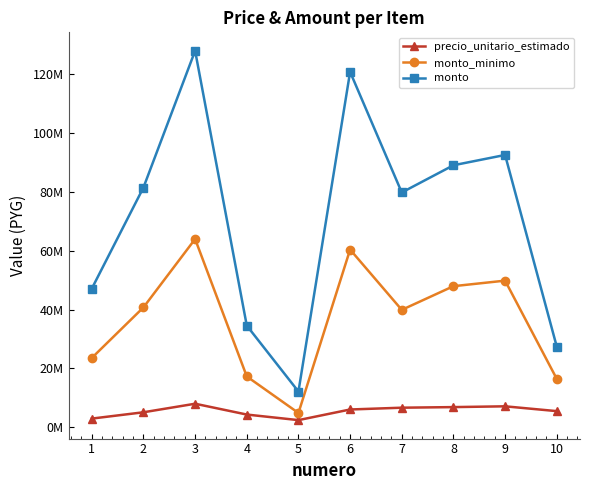

What are all the series names shown in the legend?

precio_unitario_estimado, monto_minimo, monto